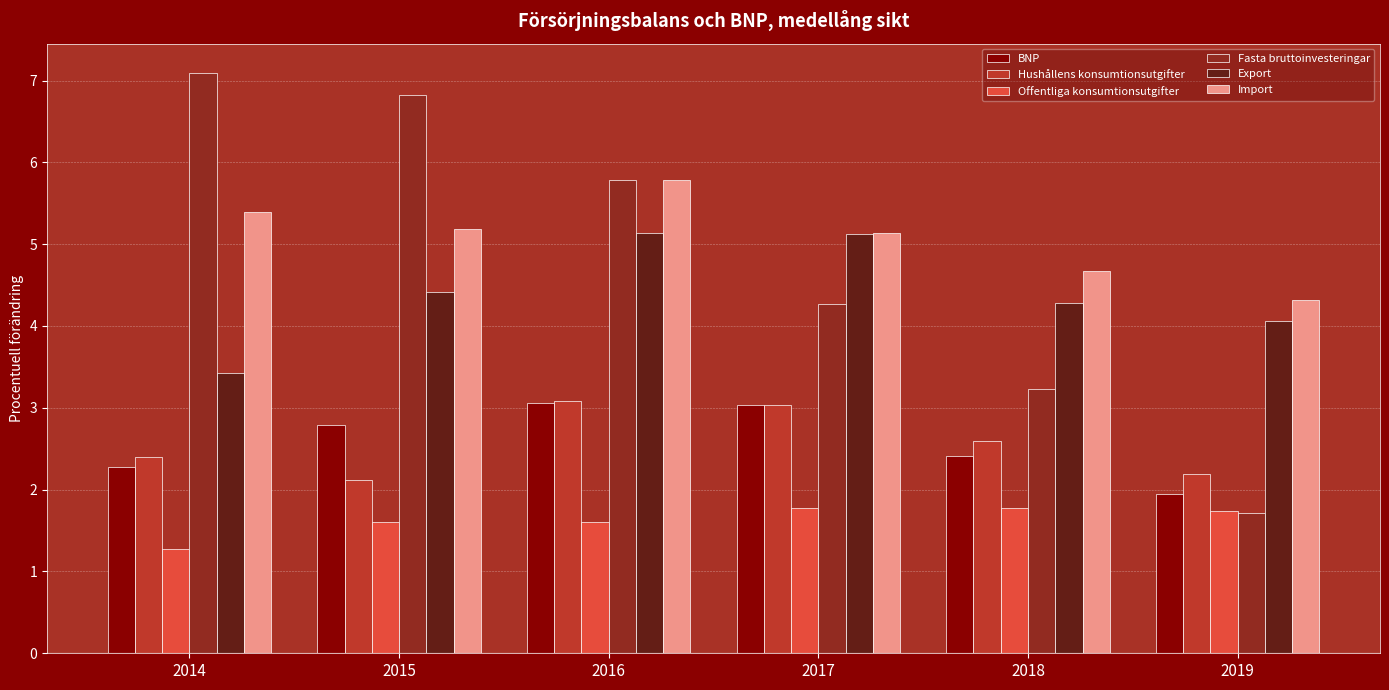

Rank the categories by Fasta bruttoinvesteringar value from lowest to highest.

2019, 2018, 2017, 2016, 2015, 2014